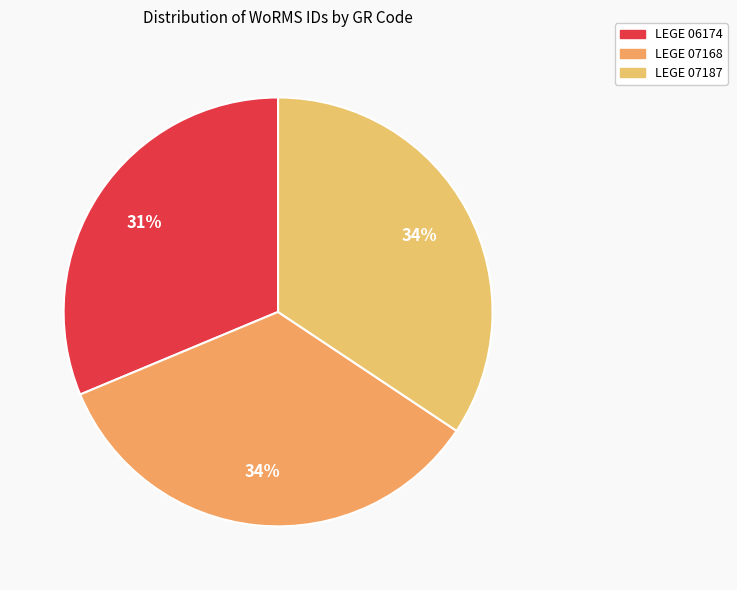

Is it true that LEGE 06174 is 31% of the pie?

True